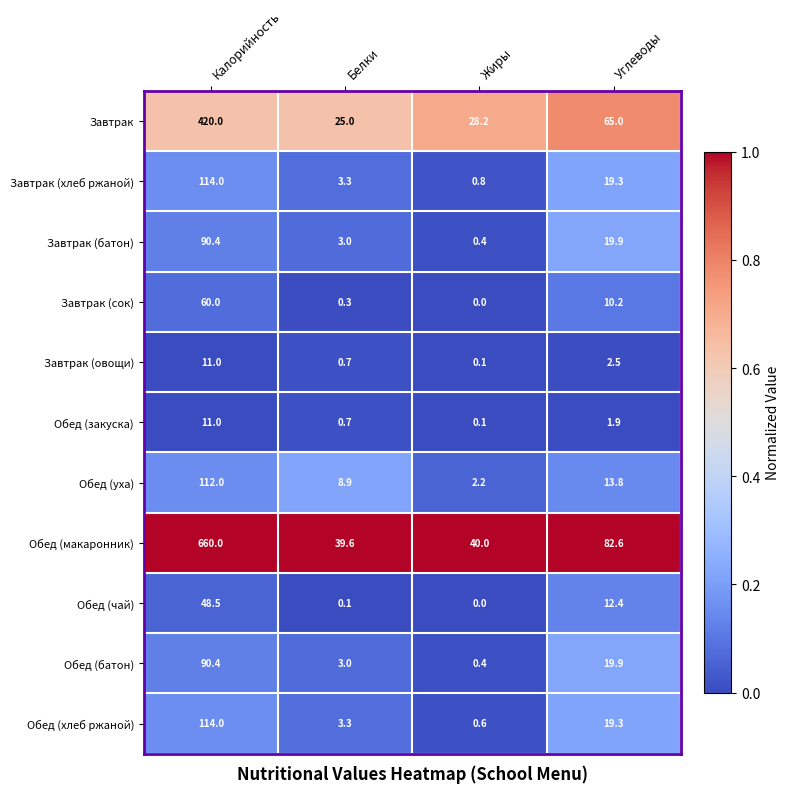

What is the difference between the highest and lowest values at Калорийность?

649.0